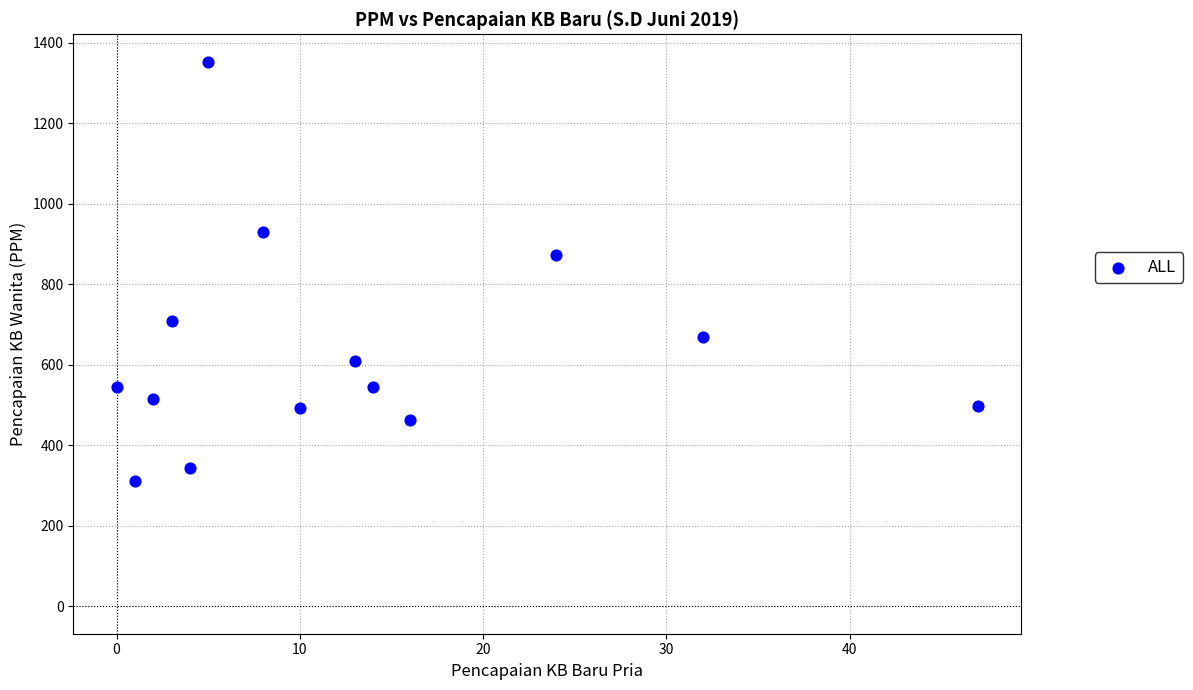

What is the range of Y values (max minus min)?

1042